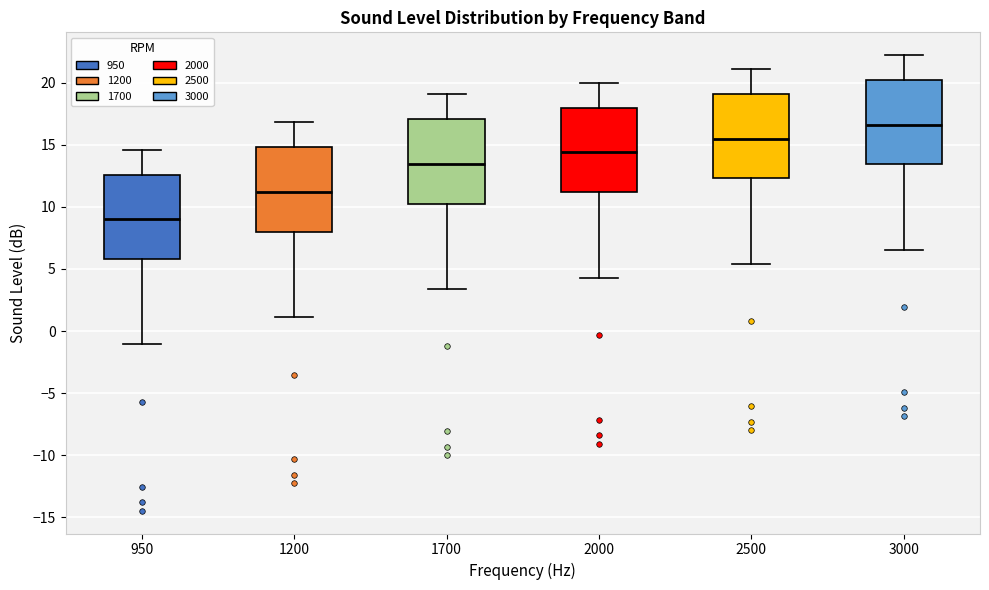

Where is the lower edge of the box at x = 950 on the y-axis? The values are not printed on the chart, so give them approximately, as read against the axis.

6.0